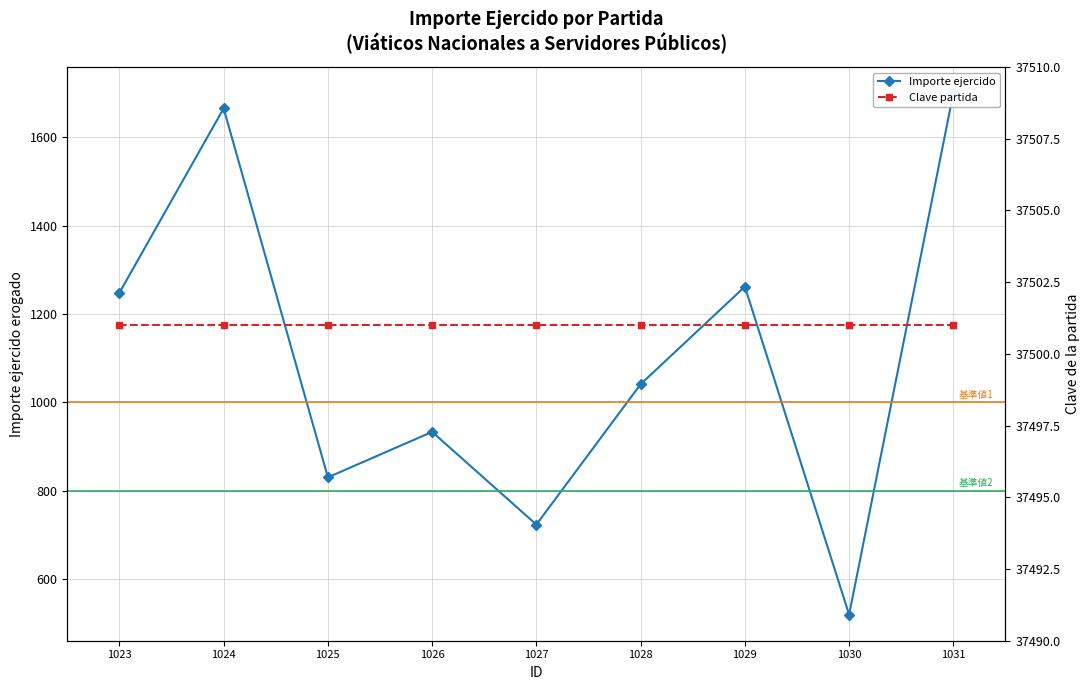

Reading left to right, what are all the values shown in this chart?

Importe ejercido: 1248.0	1665.9	830.0	933.0	723.0	1041.0	1262.0	519.0	1700.3
Clave partida: 37501.0	37501.0	37501.0	37501.0	37501.0	37501.0	37501.0	37501.0	37501.0